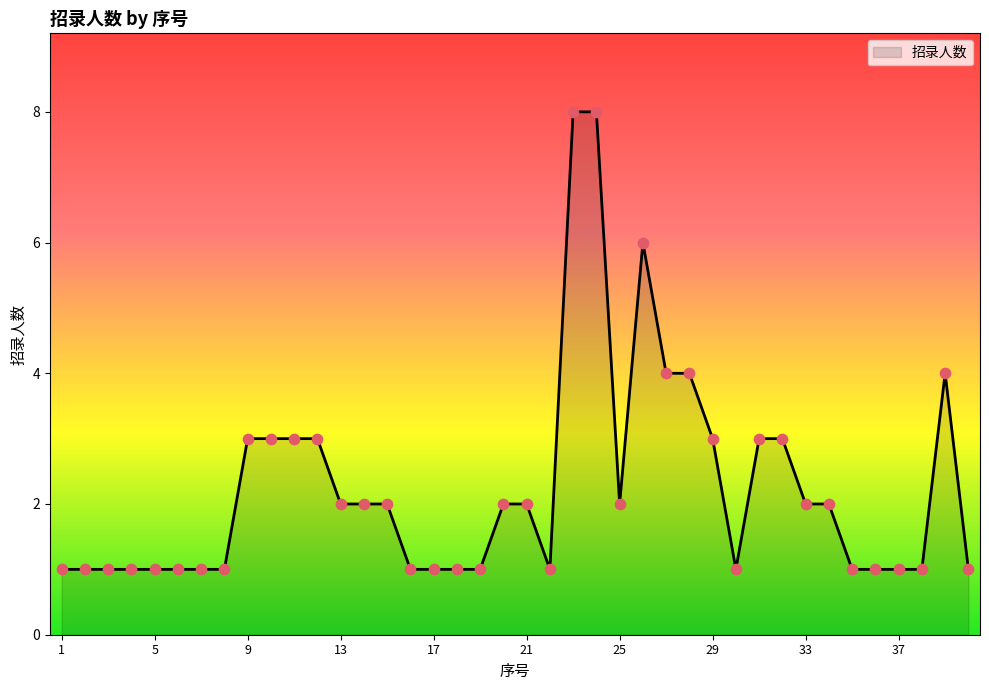

What is the difference between the maximum and minimum values?

7